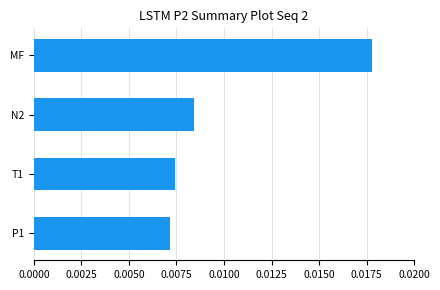

Between MF and P1, which is larger?

MF